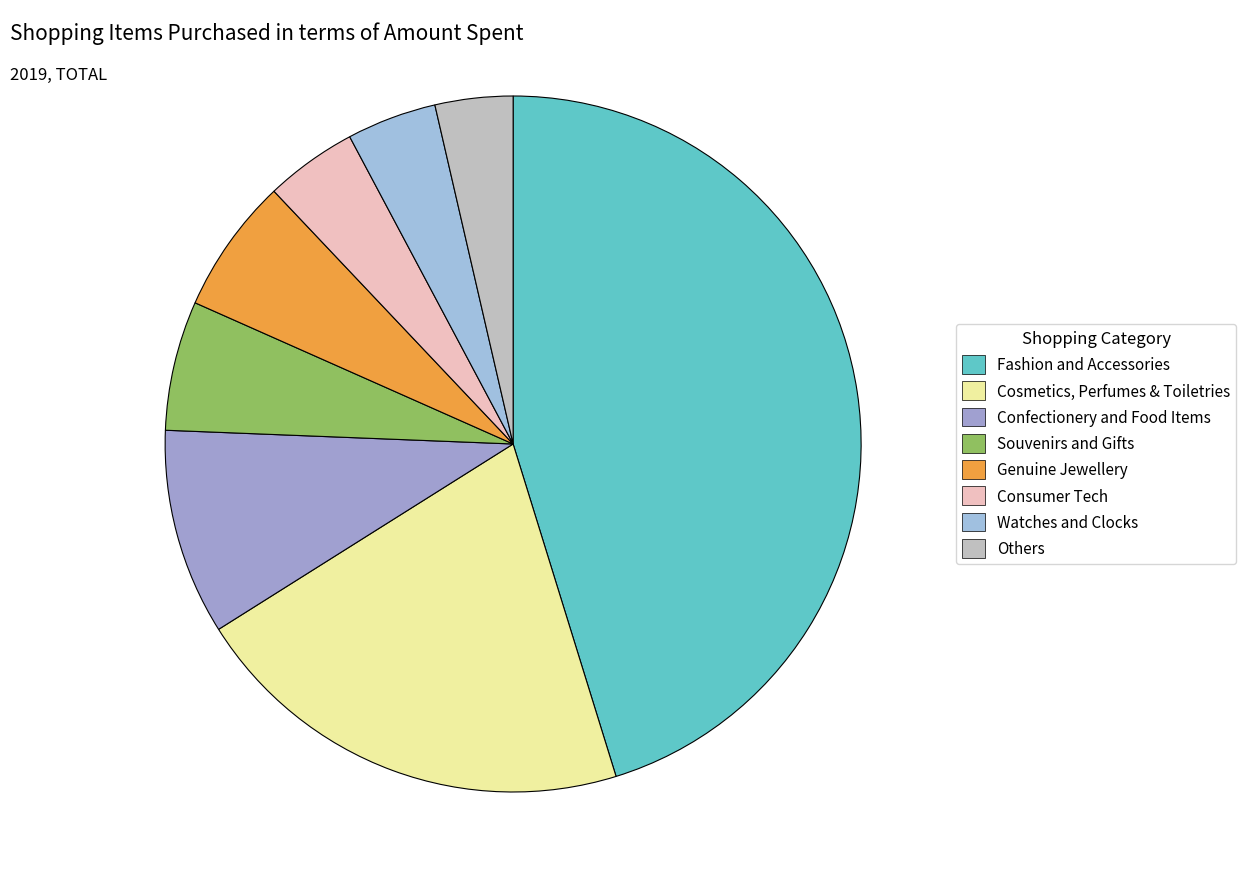

To the nearest percent, what is the average slice percentage?

12%